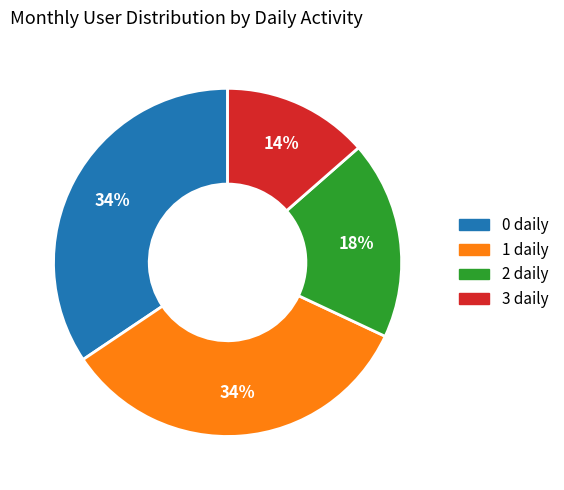

To the nearest percent, what is the average slice percentage?

25%